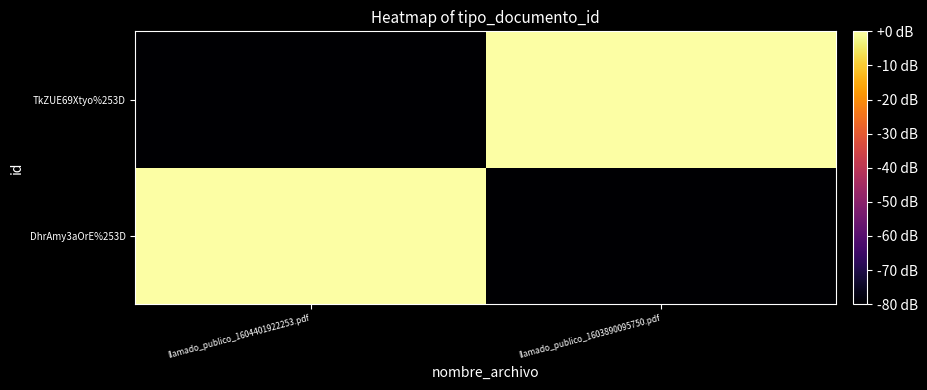

At llamado_publico_1604401922253.pdf, list the series in order from smallest to largest.

TkZUE69Xtyo%253D, DhrAmy3aOrE%253D